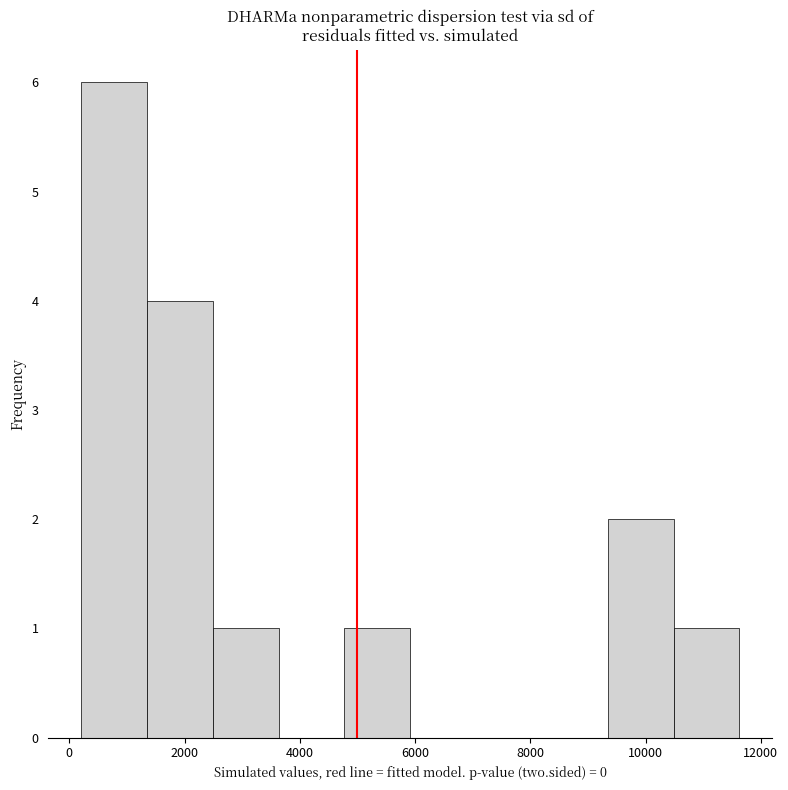

Reading left to right, transcribe this chart: for each bar, give the range it covers on the x-axis and its height. Neither the bar edges nor the heights are printed on the chart, so give them approximately, as read against the axes.

200 to 1400: 6
1400 to 2400: 4
2400 to 3600: 1
3600 to 4800: 0
4800 to 6000: 1
6000 to 7000: 0
7000 to 8200: 0
8200 to 9400: 0
9400 to 10400: 2
10400 to 11600: 1